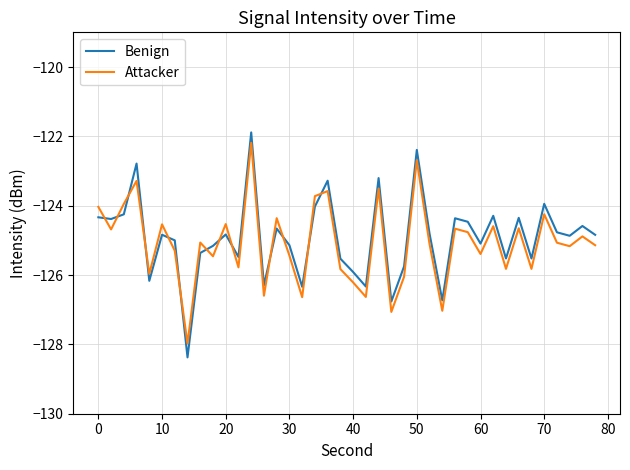

What is the difference between the maximum and minimum values in the Benign series?

6.5